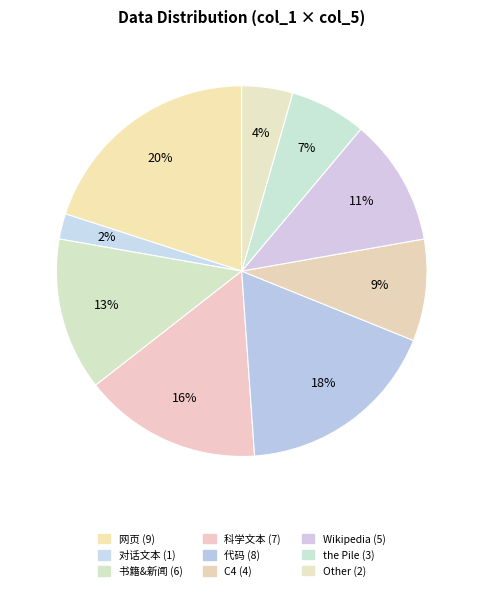

To the nearest percent, what is the average slice percentage?

11%